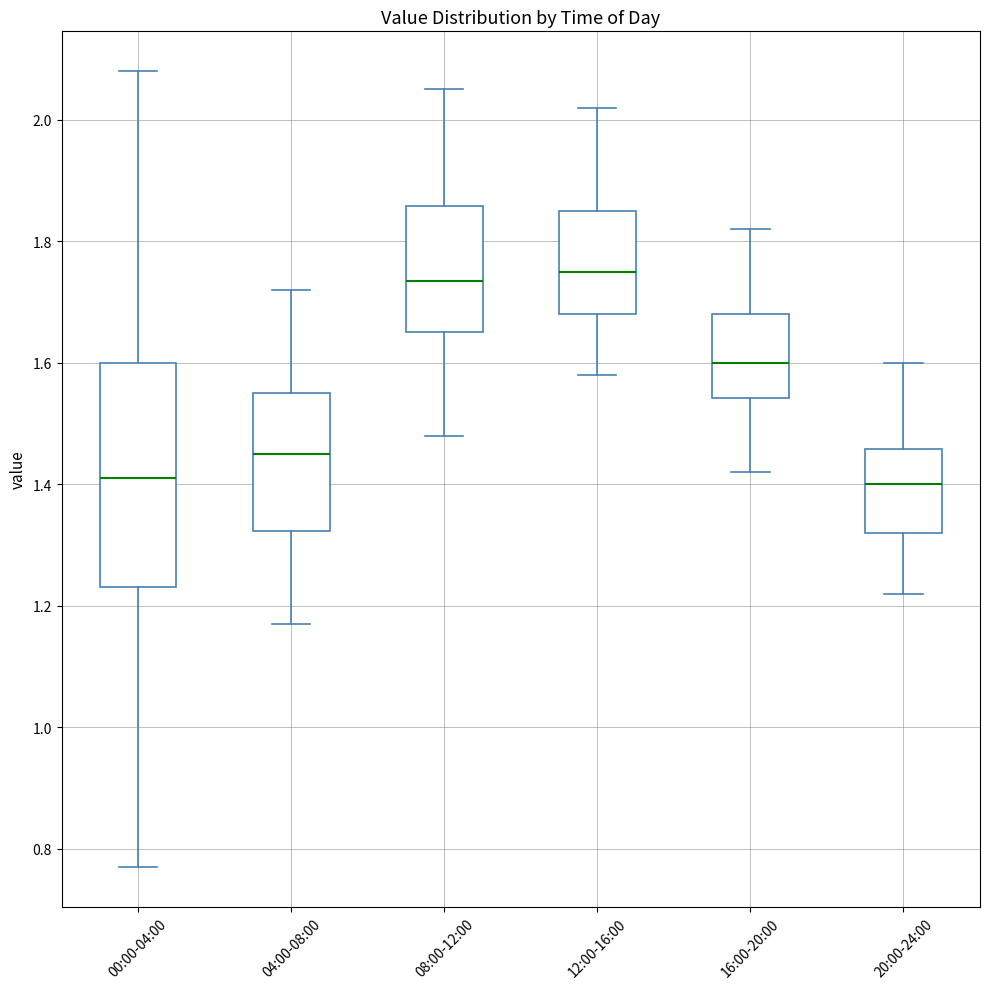

Reading left to right, read every box against the y-axis: the position of its median line, the range the box covers, and the ends of its whiskers. The values are not printed on the chart, so give them approximately, as read against the axis.

00:00-04:00: median 1.42, box 1.24 to 1.60, whiskers 0.78 to 2.08
04:00-08:00: median 1.46, box 1.32 to 1.56, whiskers 1.18 to 1.72
08:00-12:00: median 1.74, box 1.66 to 1.86, whiskers 1.48 to 2.06
12:00-16:00: median 1.76, box 1.68 to 1.86, whiskers 1.58 to 2.02
16:00-20:00: median 1.60, box 1.54 to 1.68, whiskers 1.42 to 1.82
20:00-24:00: median 1.40, box 1.32 to 1.46, whiskers 1.22 to 1.60